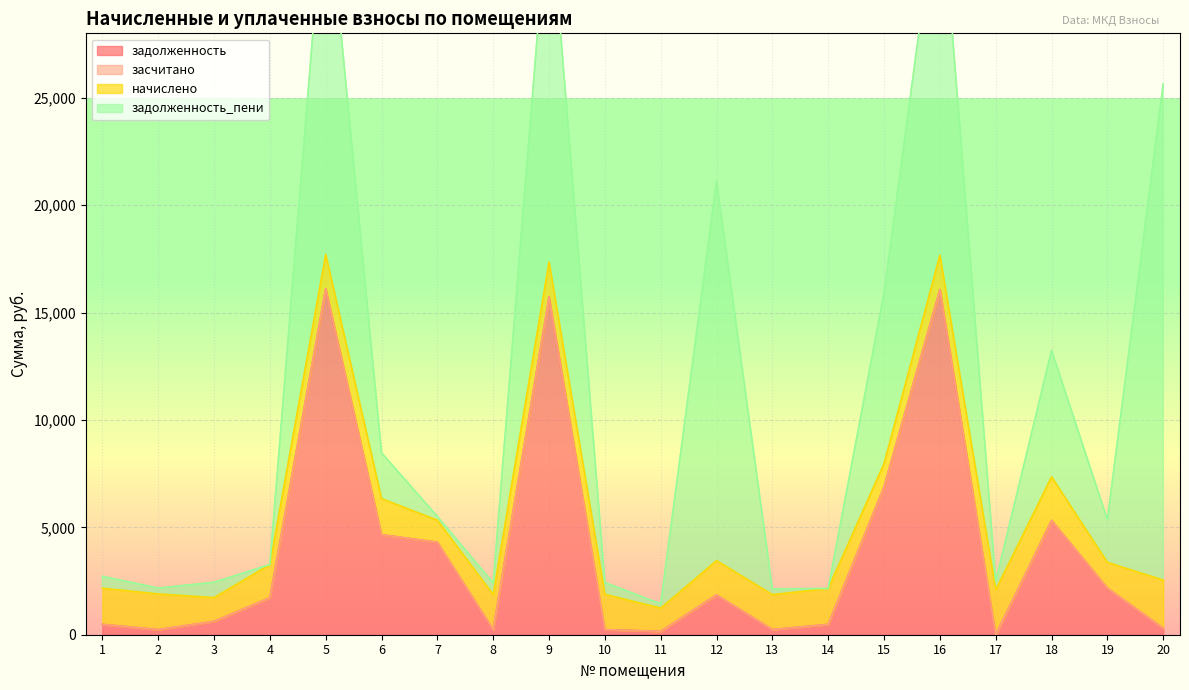

How many interior local valleys does the начислено series have?

6